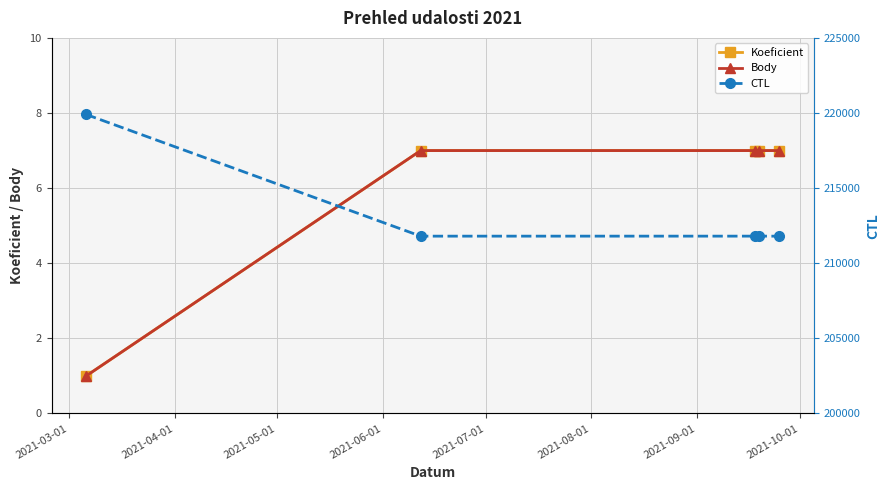

How many distinct data groups are displayed?

3